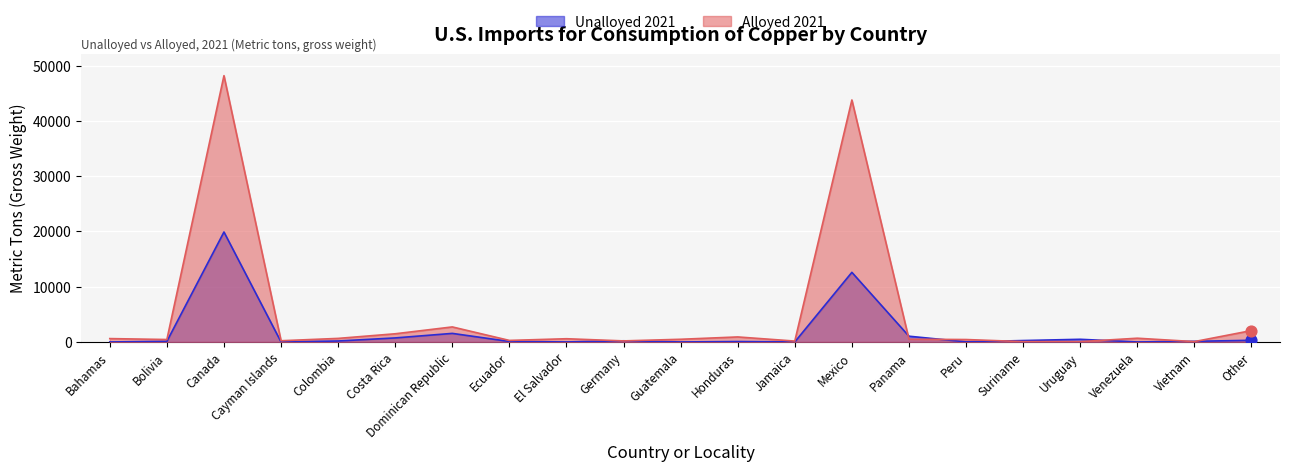

Which series reaches the minimum Y coordinate?

Unalloyed 2021